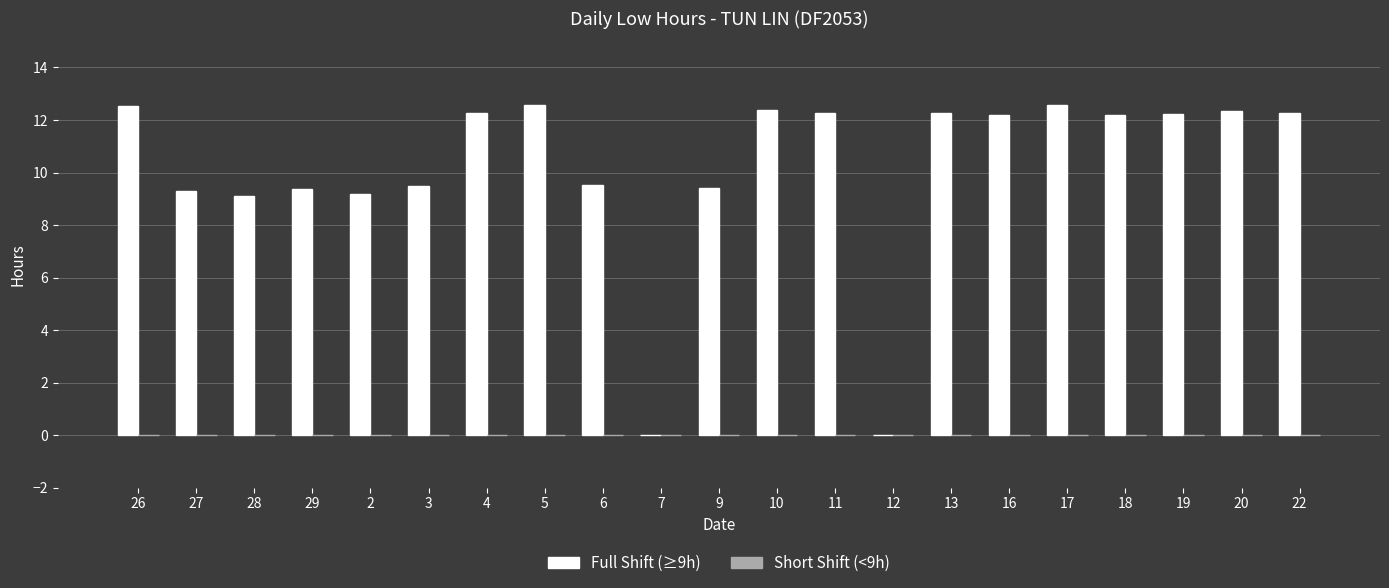

What is the greatest value displayed?

12.6